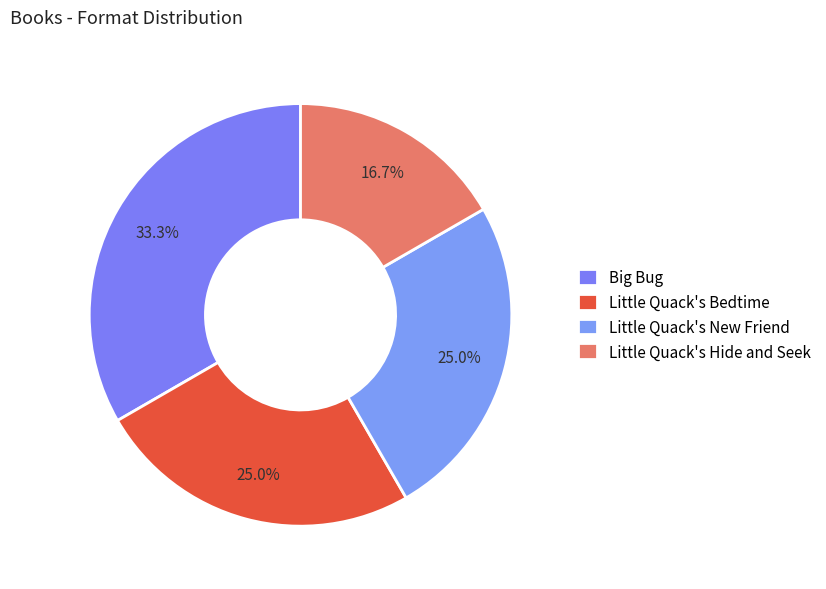

How many slices are in this pie chart?

4